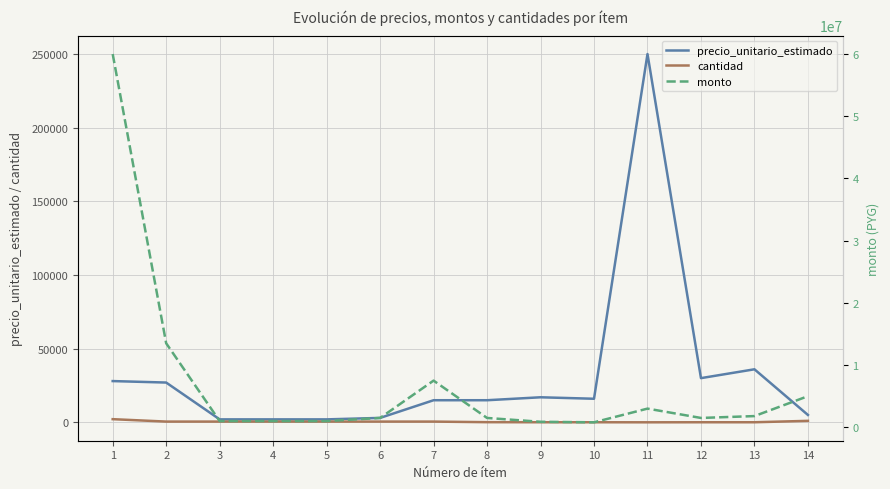

True or false: precio_unitario_estimado and cantidad intersect in this chart.

False